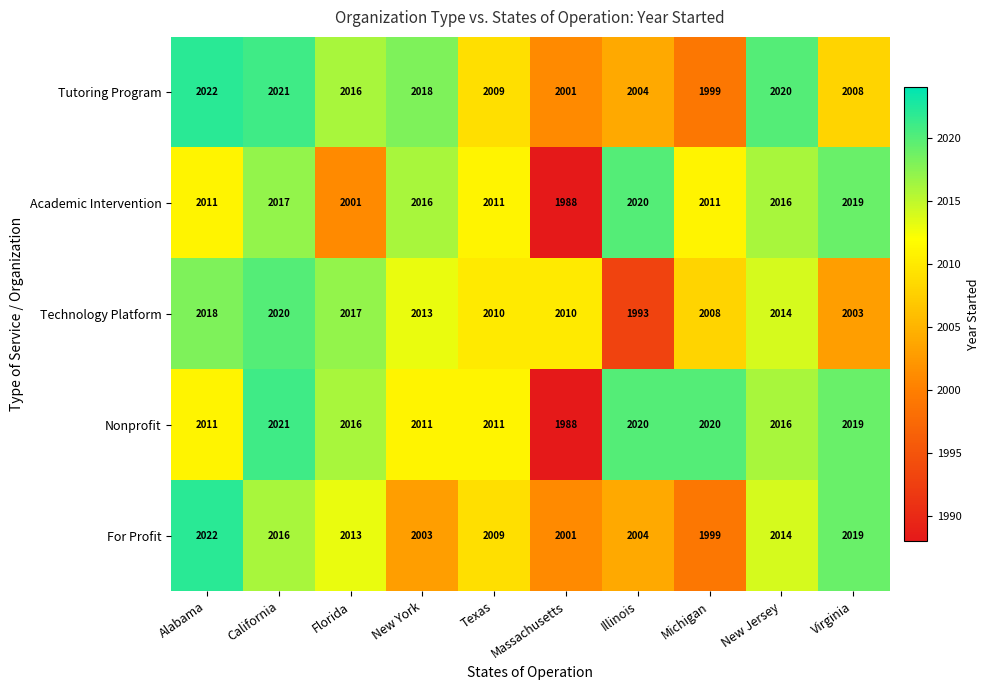

Which series changed the most between New York and Texas?

Tutoring Program